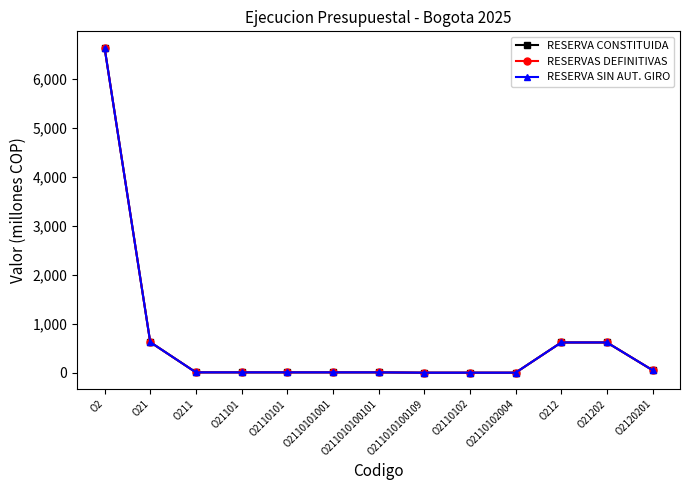

List the labels in order of RESERVA SIN AUT. GIRO value, smallest first.

O211010100109, O2110102004, O2110102, O211010100101, O2110101, O2110101001, O211, O21101, O2120201, O212, O21202, O21, O2